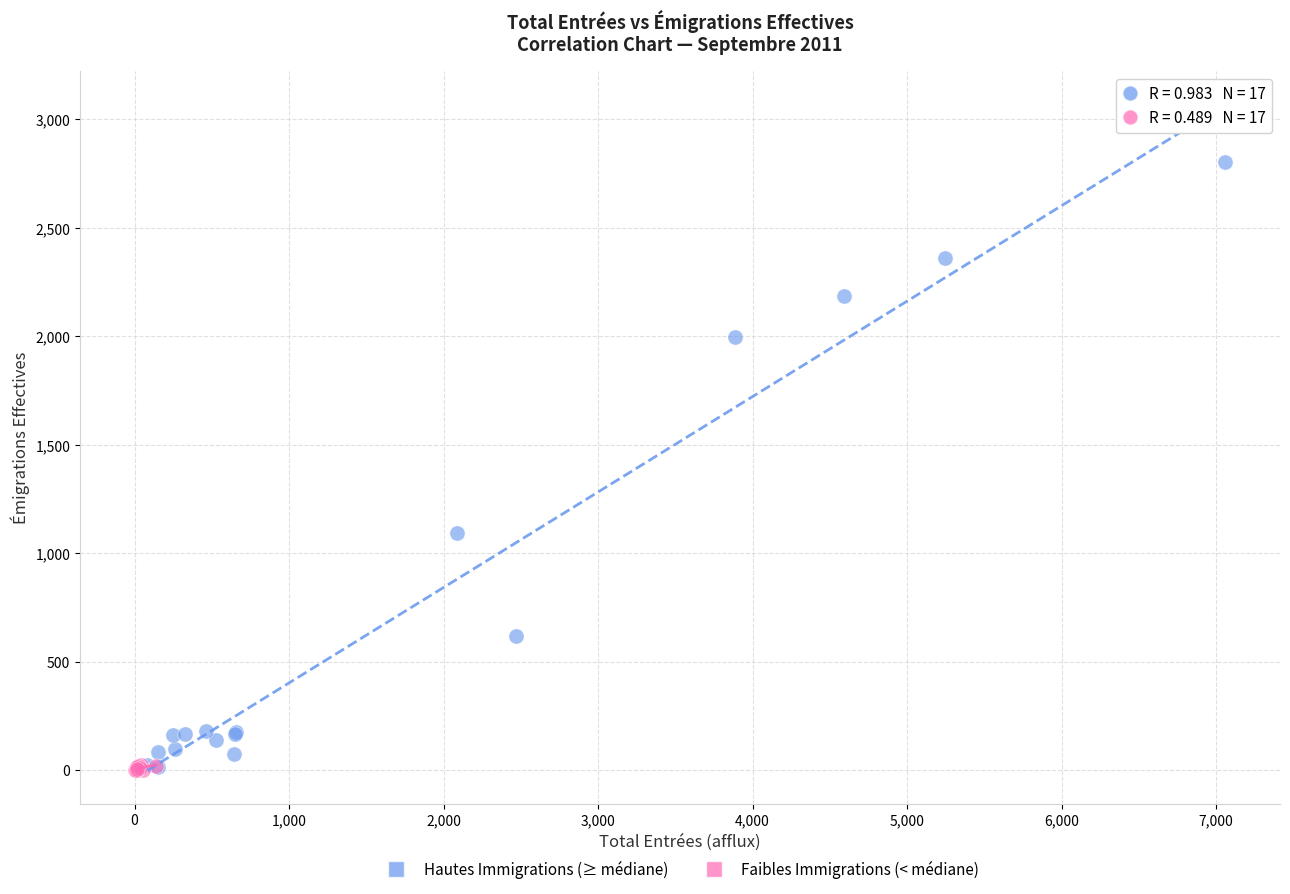

Which series contains the highest Y value?

Hautes Immigrations (≥ médiane)